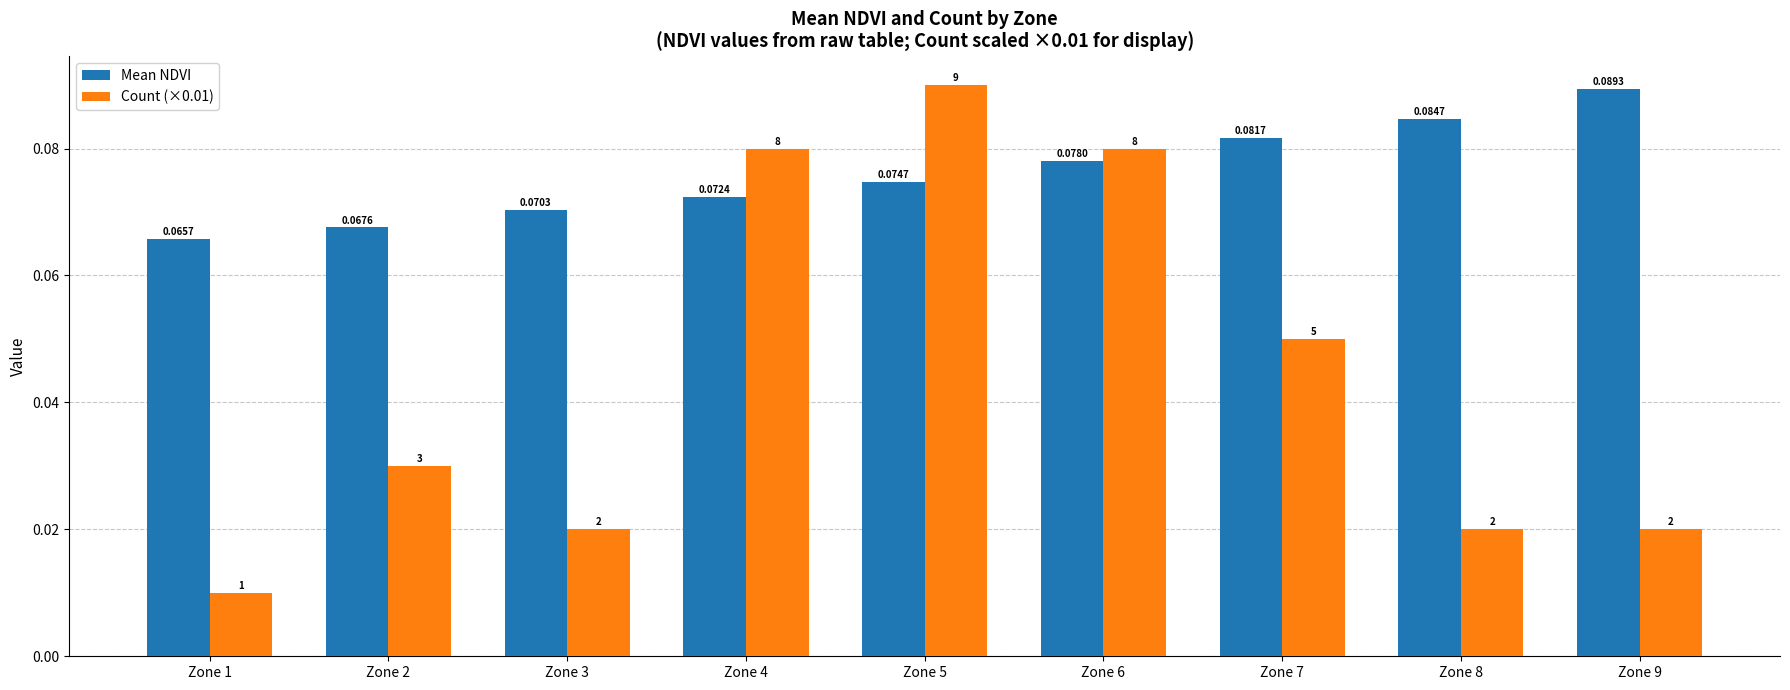

Which series has the largest total across all categories?

Mean NDVI